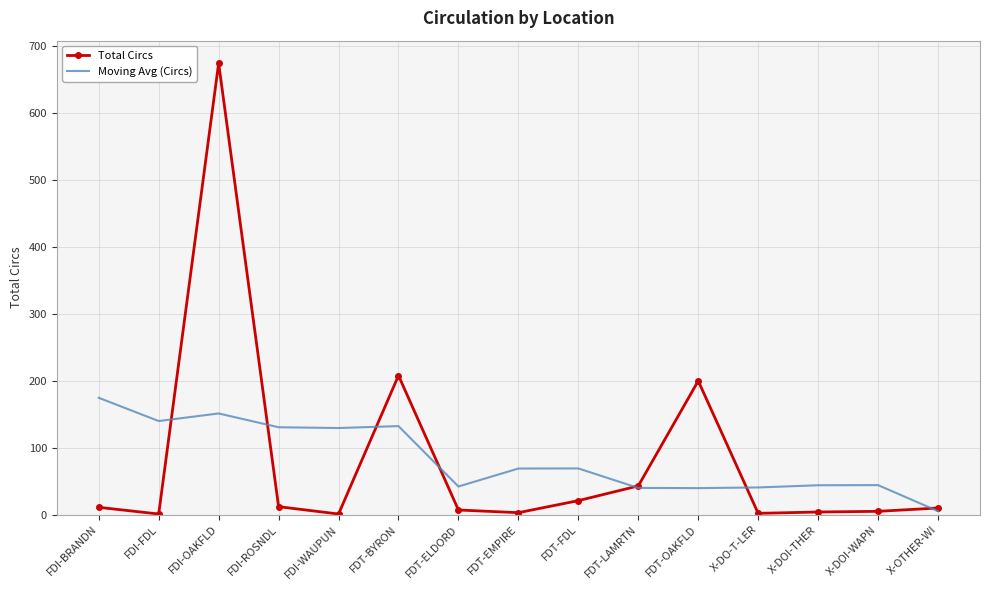

Rank the series by their maximum value, from highest to lowest.

Total Circs, Moving Avg (Circs)